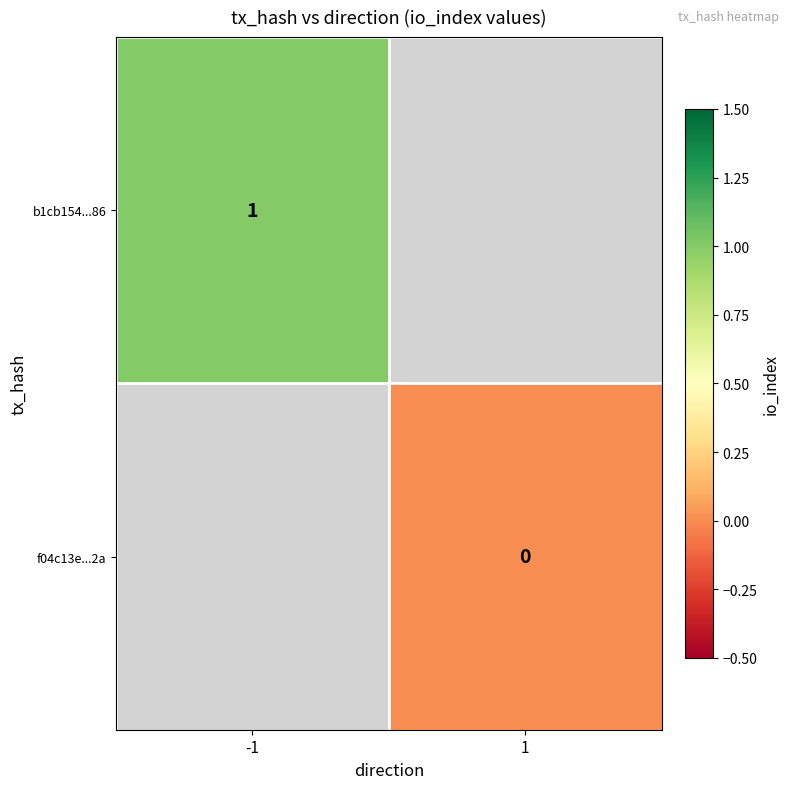

True or false: b1cb154...86 has a value of 2 at -1.

False